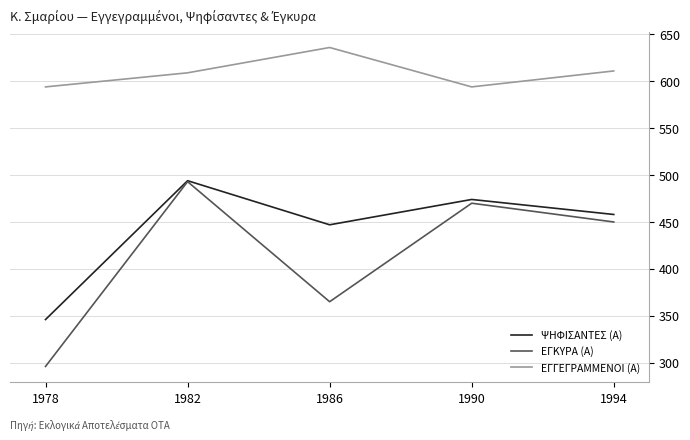

What is the minimum value for ΨΗΦΙΣΑΝΤΕΣ (Α)?

346